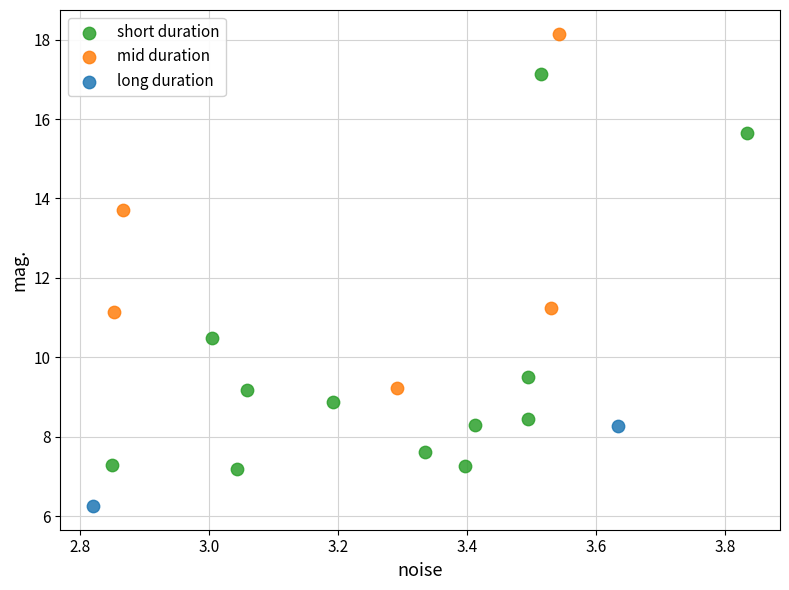

Which series reaches the maximum Y coordinate?

mid duration